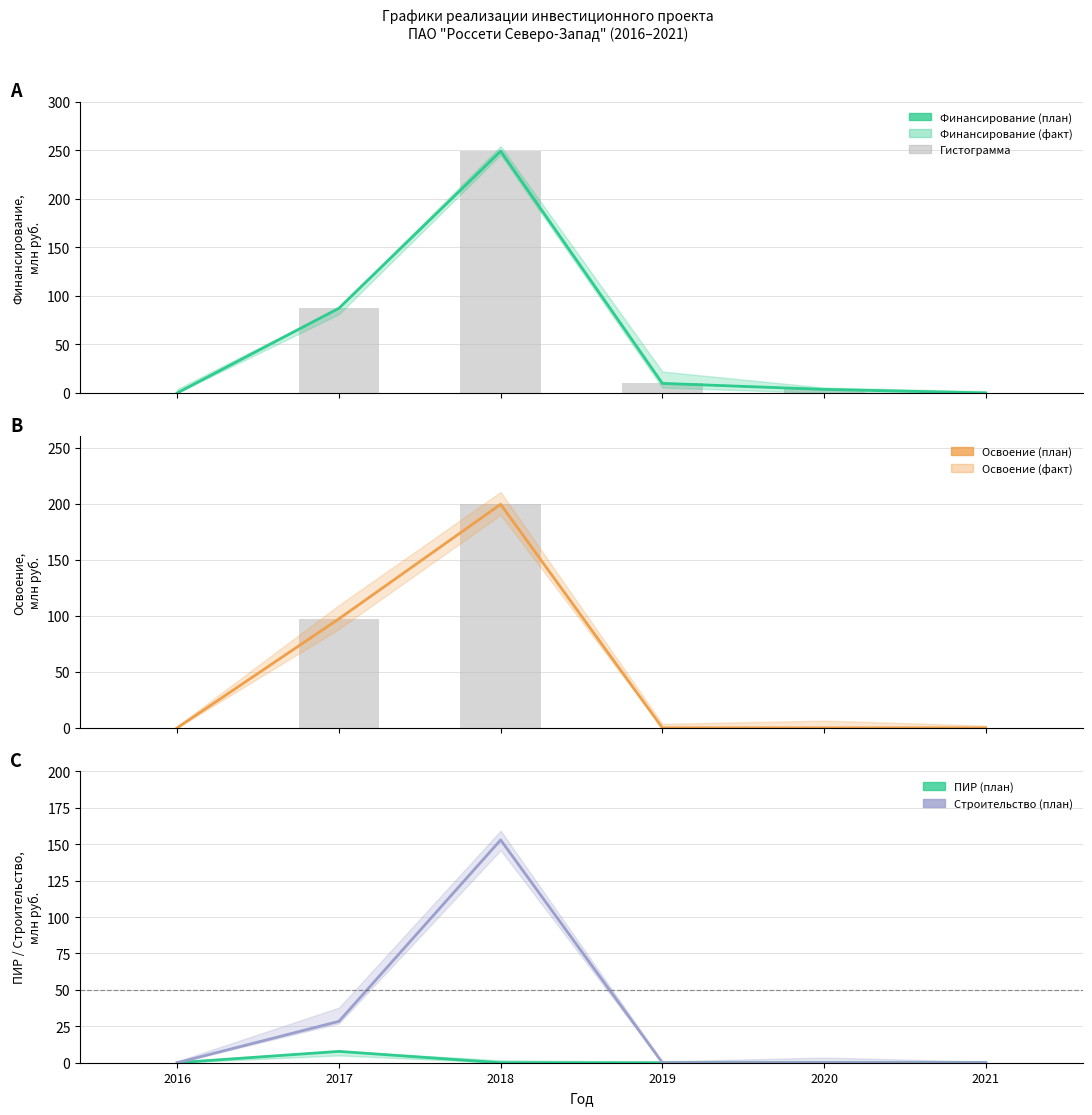

What is the difference between the highest and lowest values at 2020?

3.7